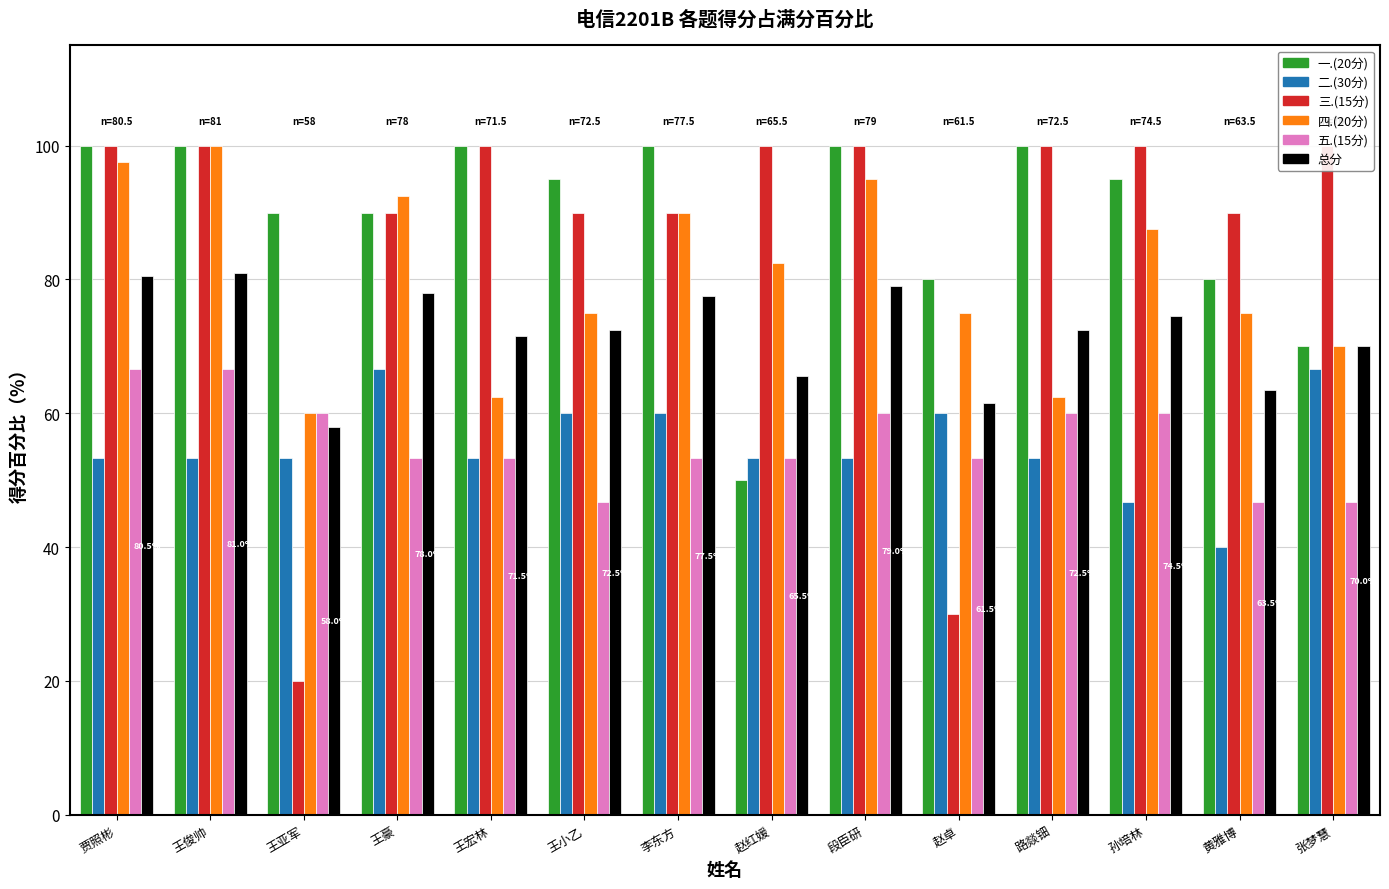

What is the difference between the maximum and minimum values in the 总分 series?

23.0